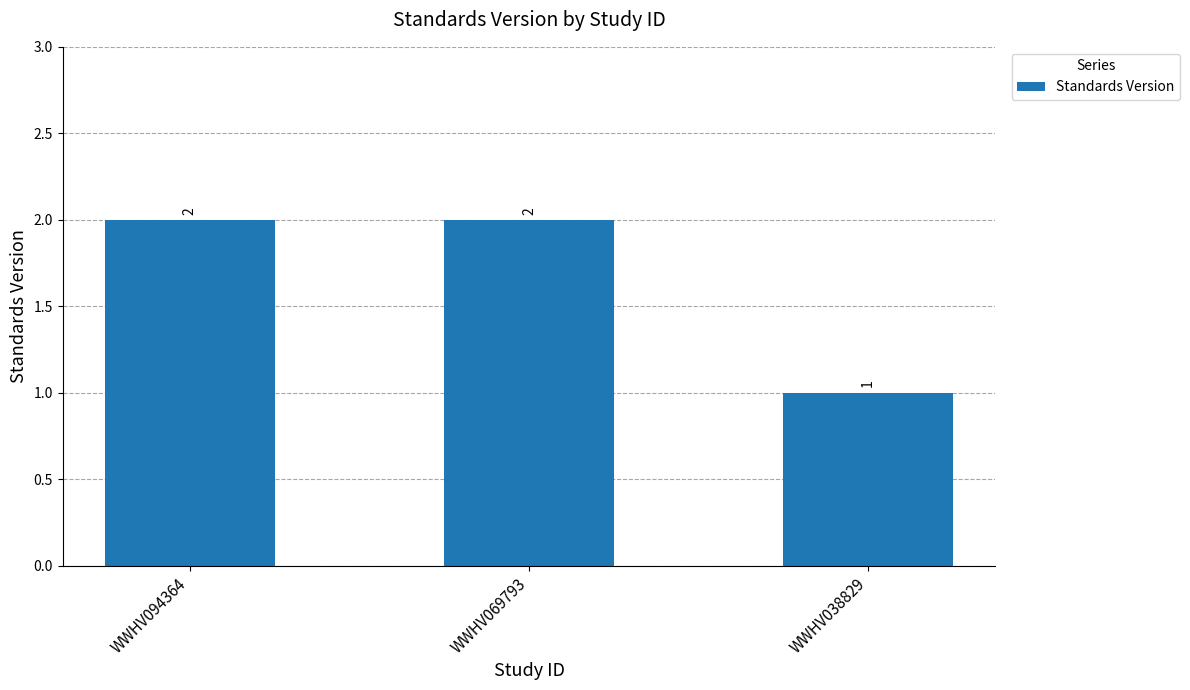

What value does the data have at WWHV094364?

2